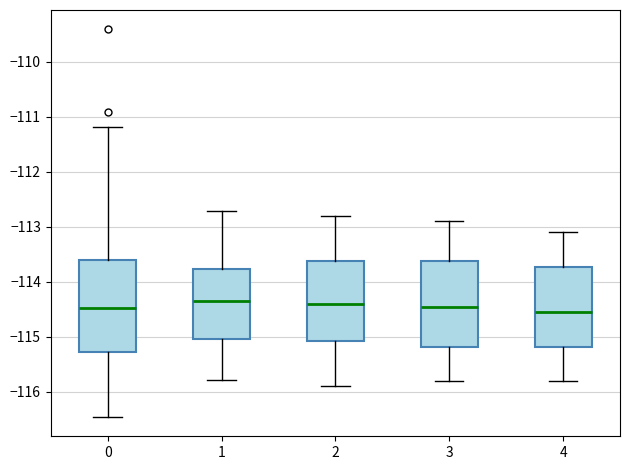

Where is the lower edge of the box at x = 2 on the y-axis? The values are not printed on the chart, so give them approximately, as read against the axis.

-115.1